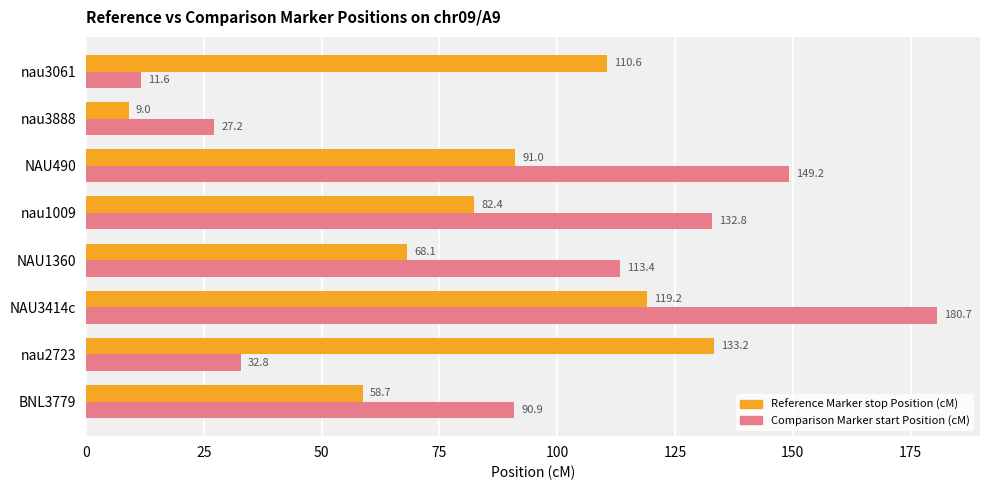

What is the difference between the maximum and minimum values in the Comparison Marker start Position (cM) series?

169.1